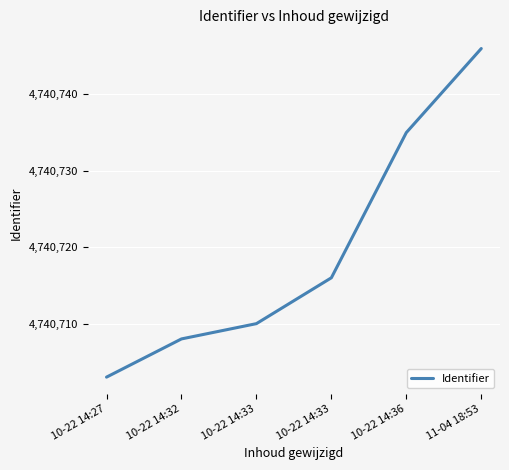

How many values are below 4740716?

3